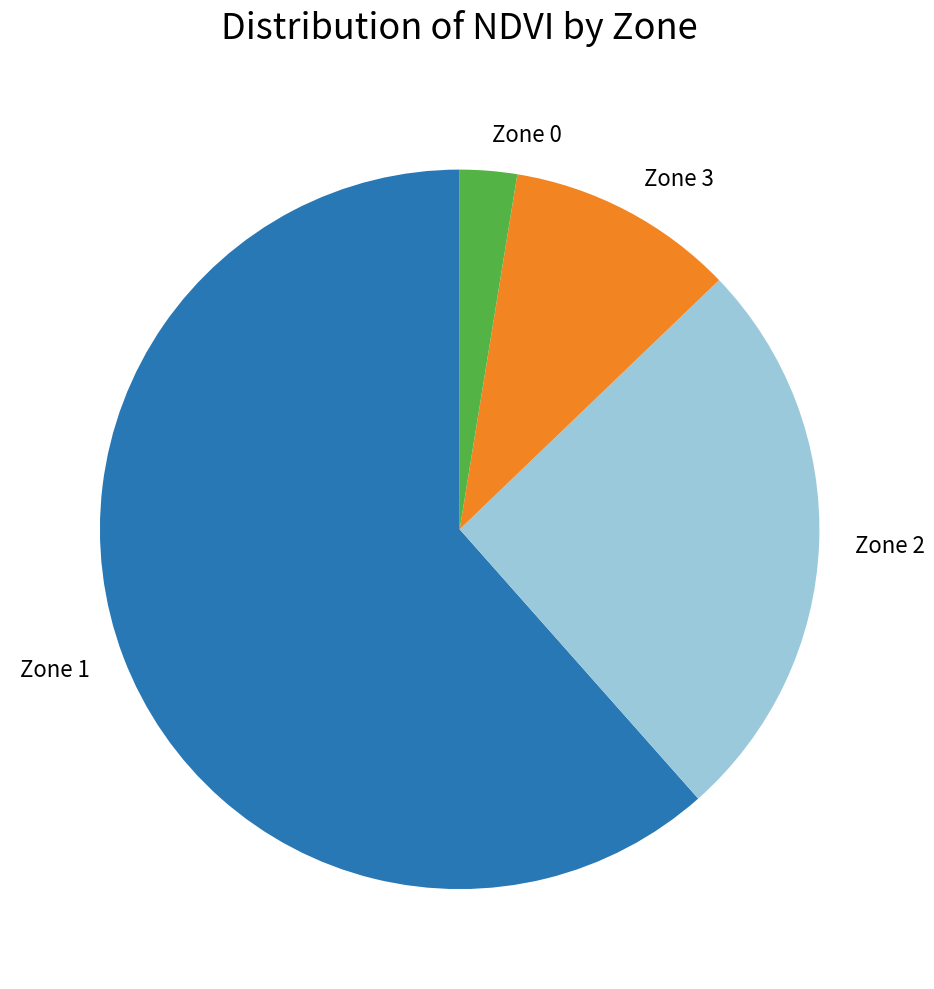

Is there any slice that represents more than half of the pie?

Yes